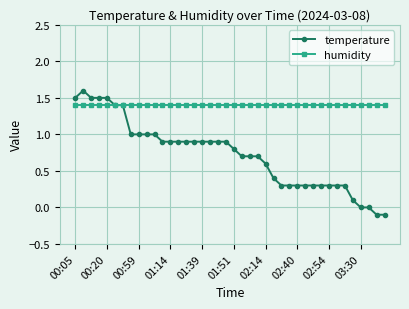

What is the sum of all temperature values?

29.0